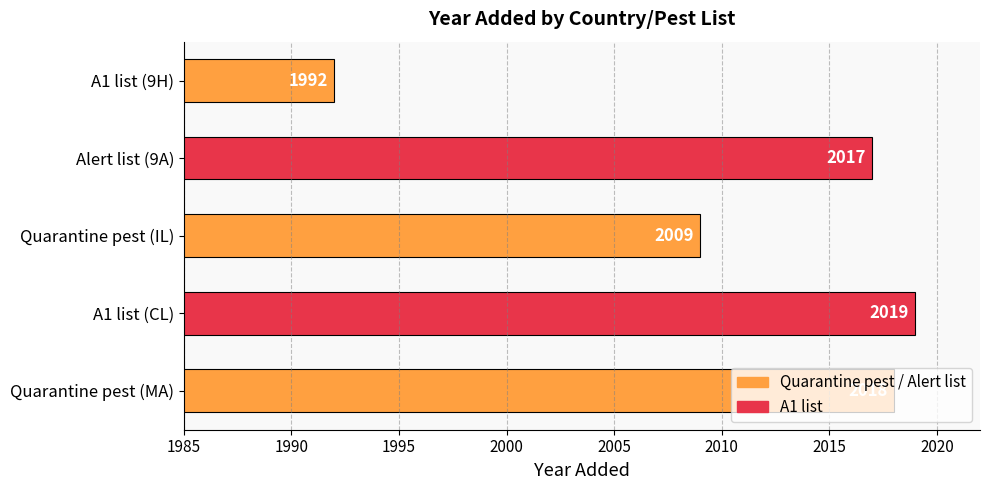

What is the difference between the maximum and minimum values?

27